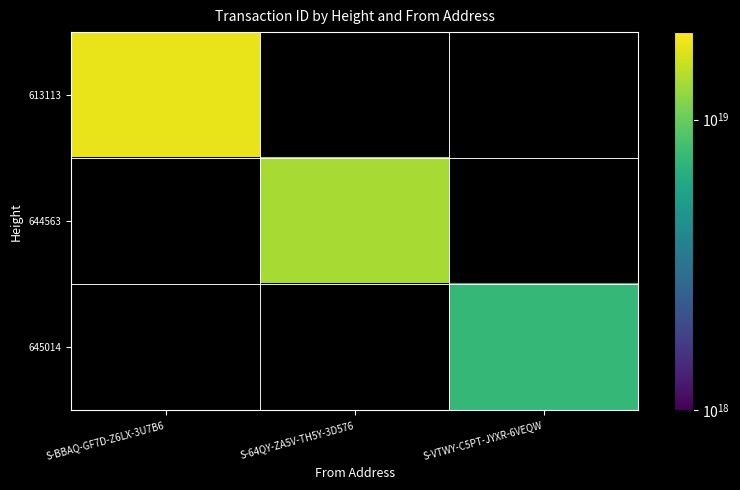

At how many categories does at least one series exceed 14231096222438789120?

1